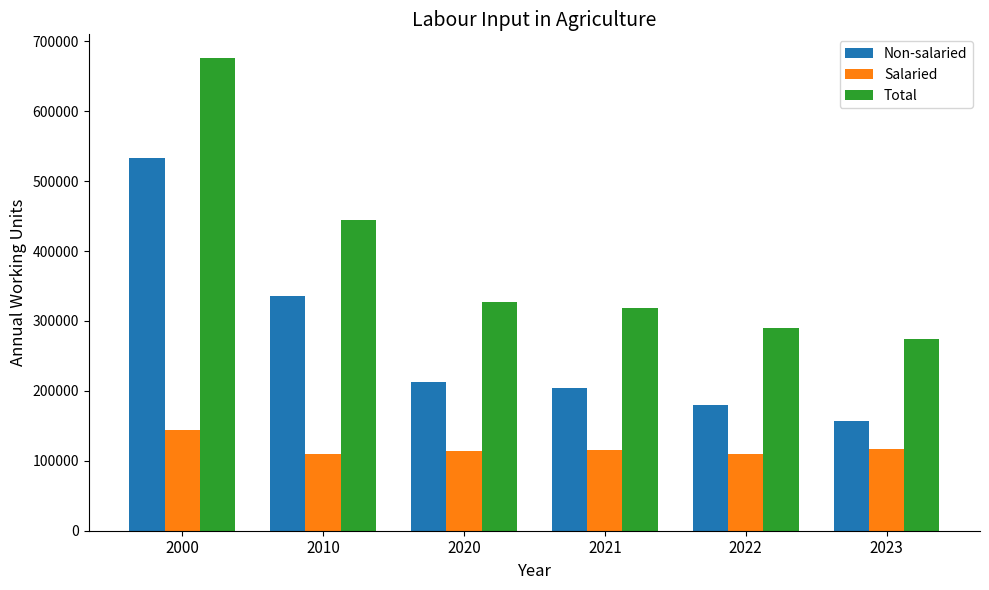

What is the highest value of the Salaried series?

143415.8